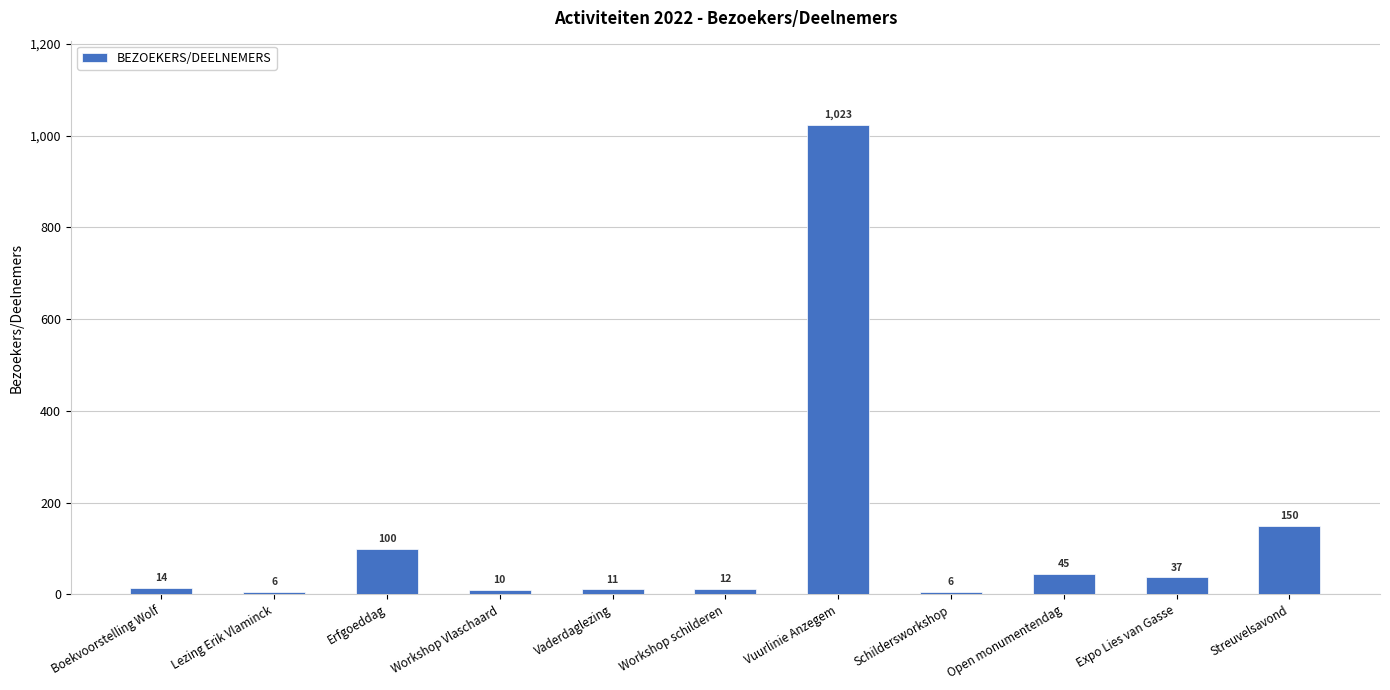

What is the difference between the maximum and minimum values?

1017